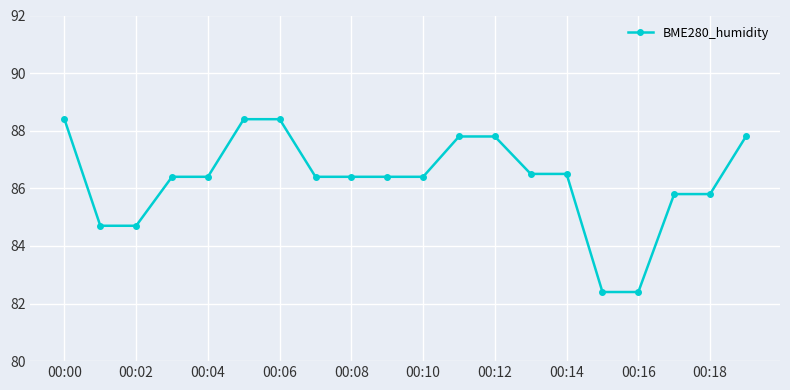

What is the sum of all values?

1725.8